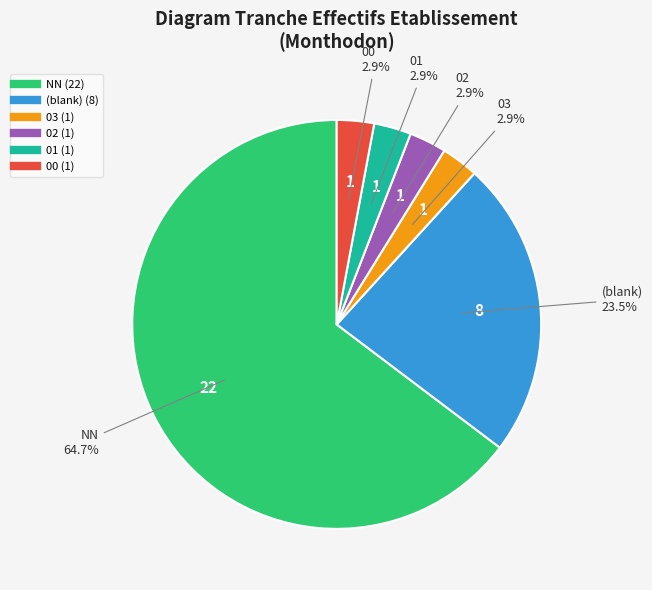

Is there a majority slice in this chart?

Yes